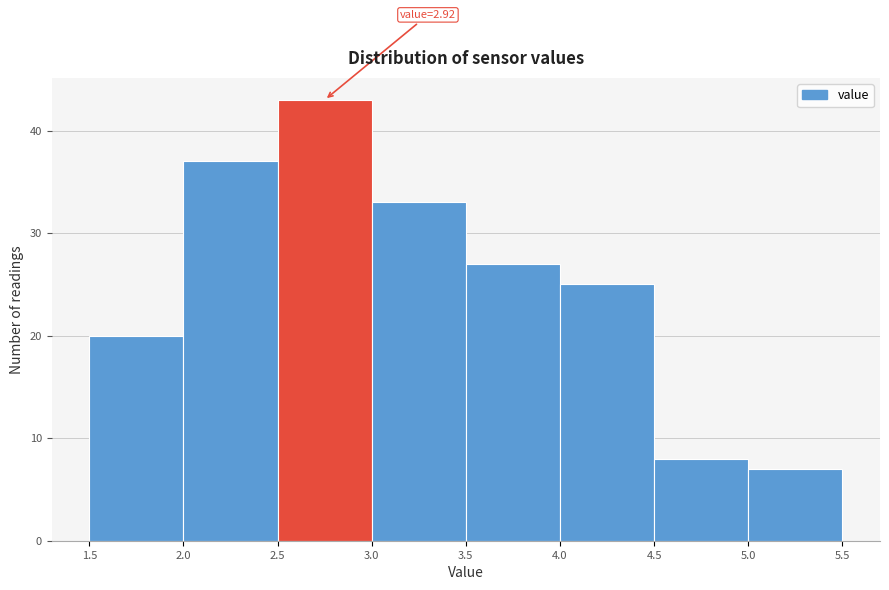

Over which range of the x-axis is the bar tallest?

2.5 to 3.0